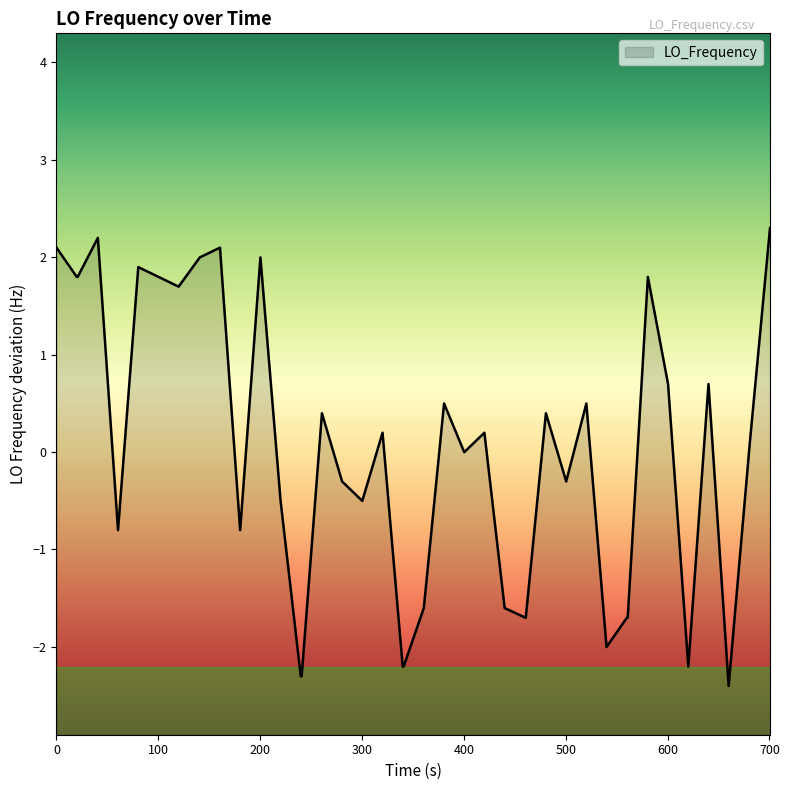

What is the difference between the maximum and minimum values?

4.7